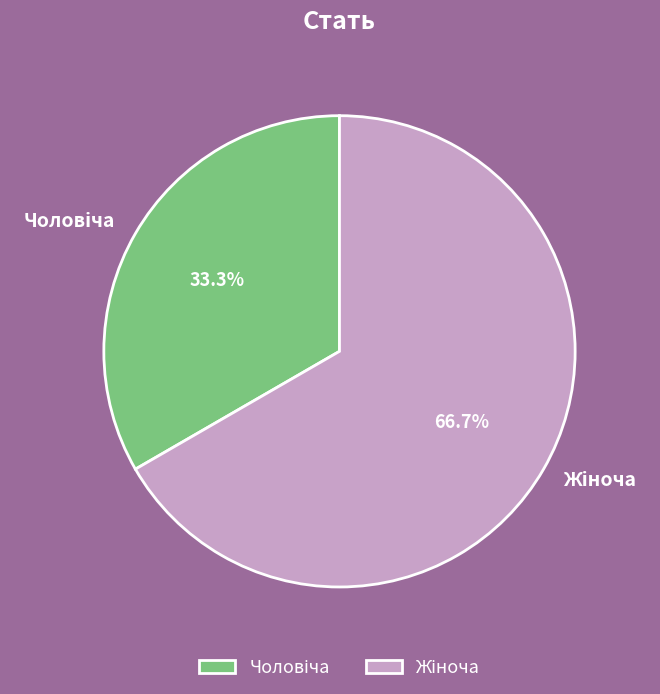

Is there a majority slice in this chart?

Yes